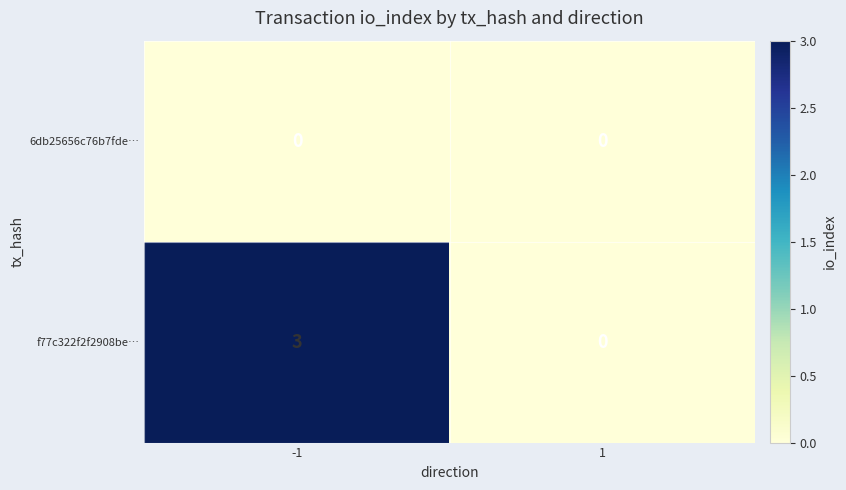

What is the maximum value shown in the chart?

3